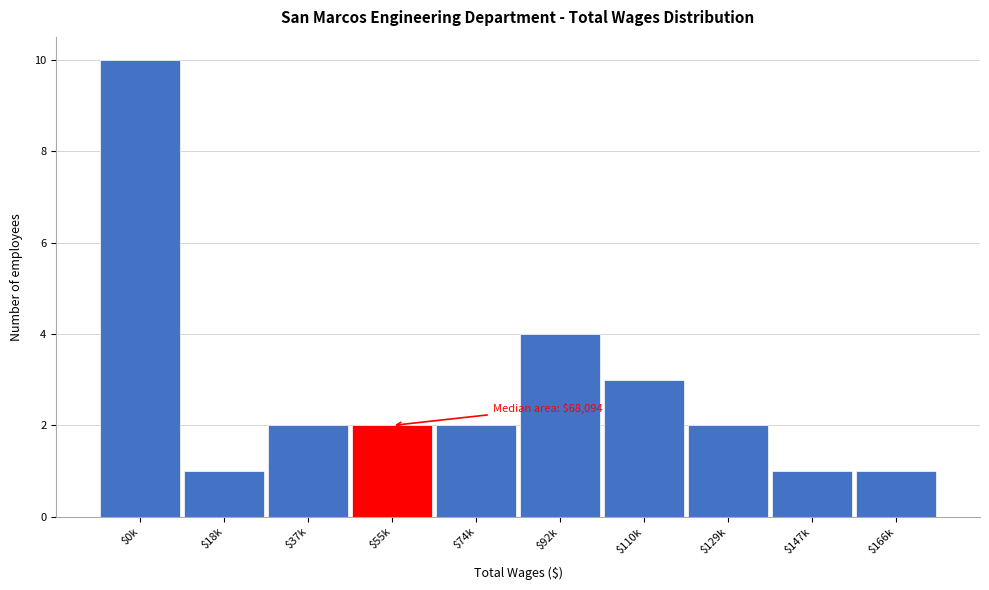

Reading right to left, what are all the values shown in this chart?

1	1	2	3	4	2	2	2	1	10